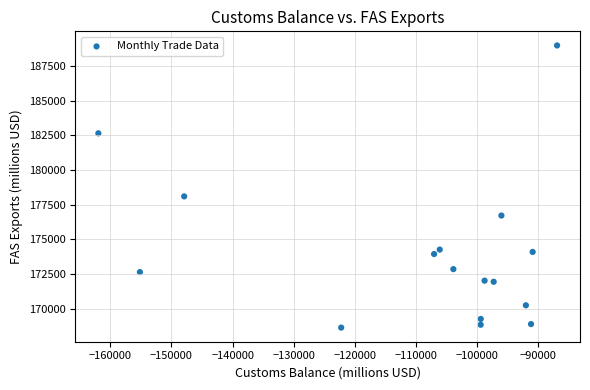

What is the range of X values (max minus min)?

74985.8